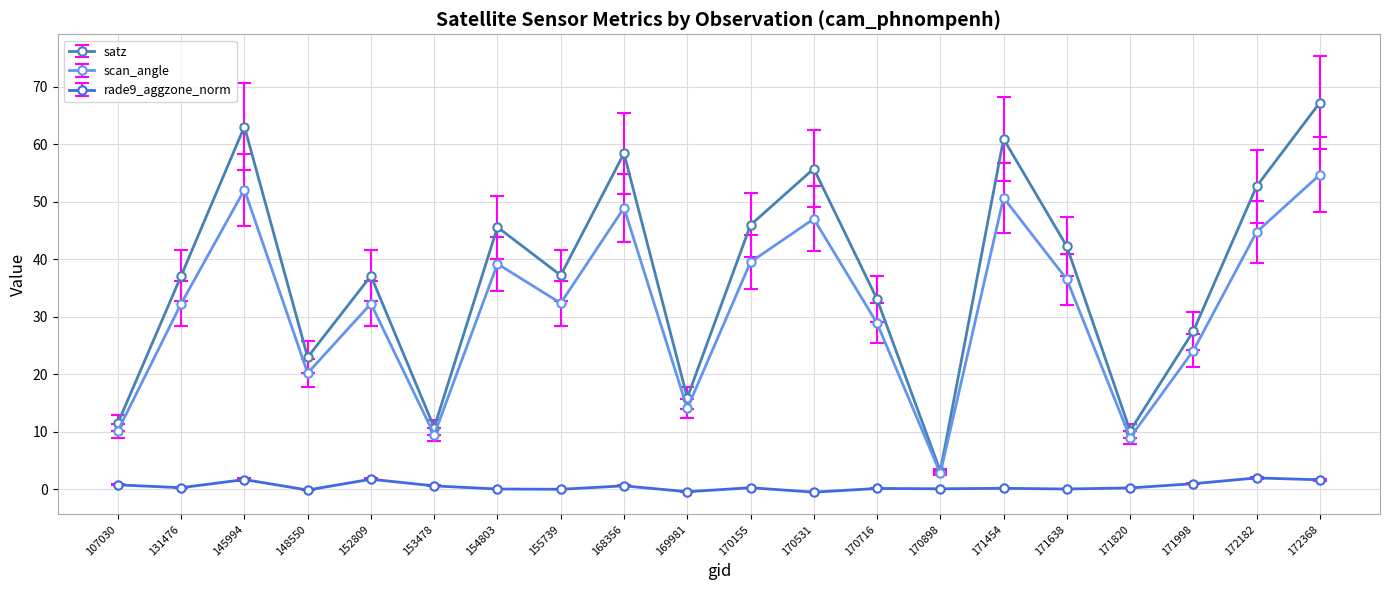

What value does the scan_angle series have at 145994?

52.1